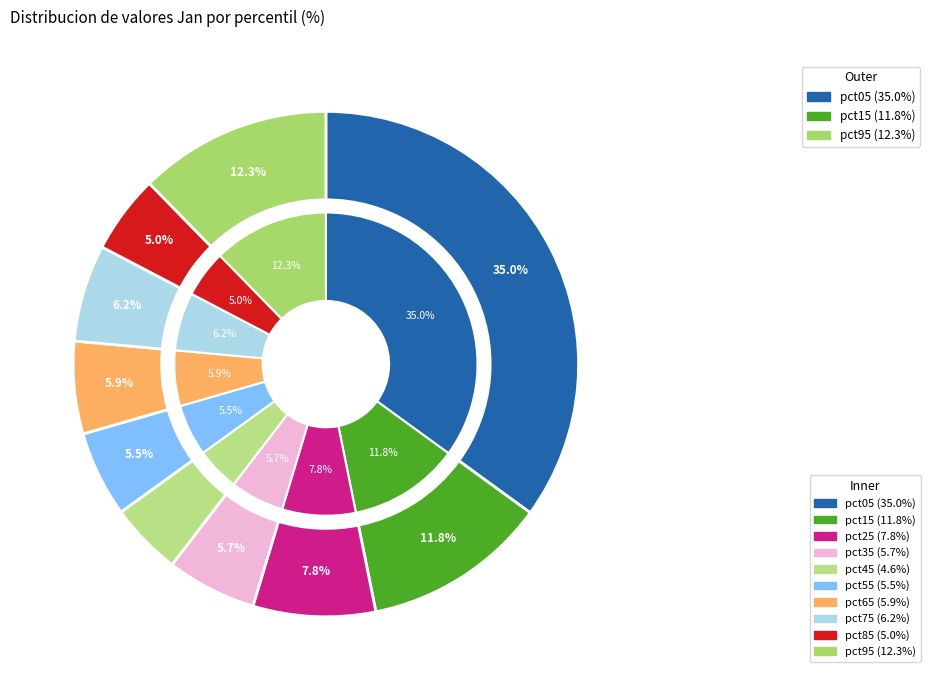

What is the largest slice in the pie chart?

pct05